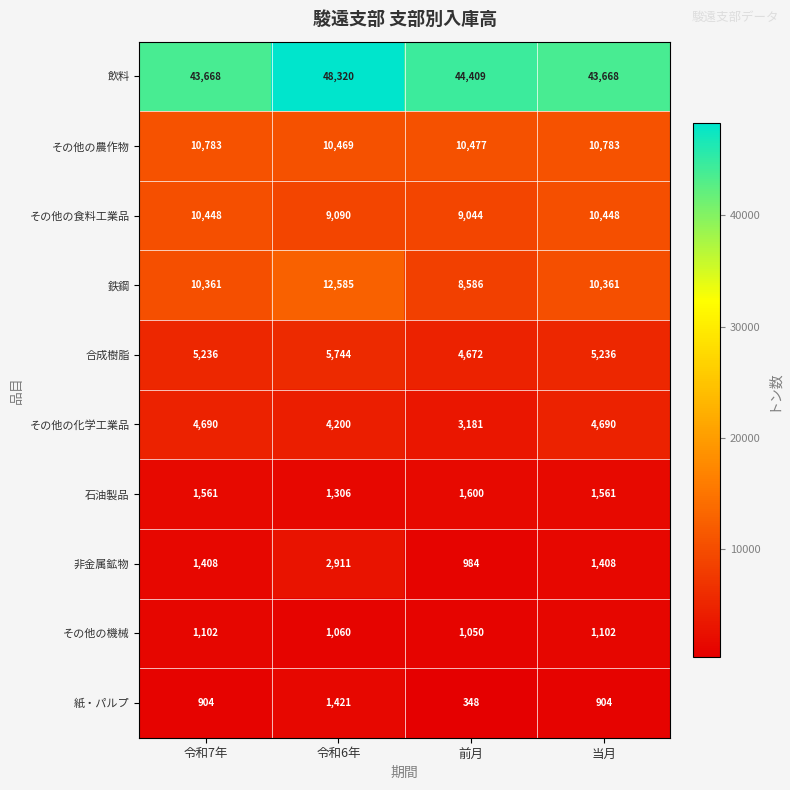

What is the minimum value shown in the chart?

348